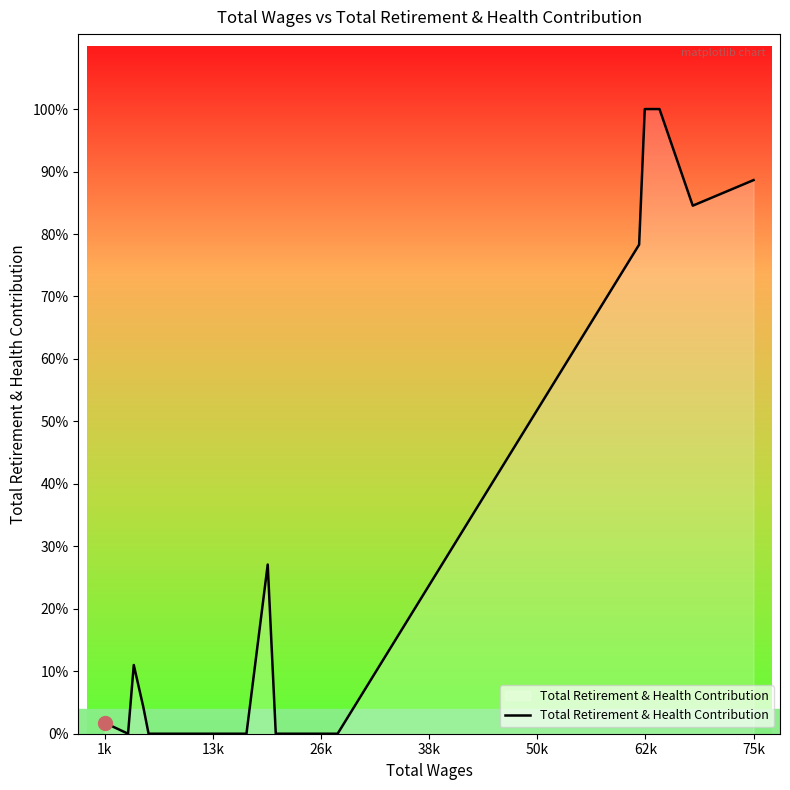

Does the chart have visible grid lines?

No